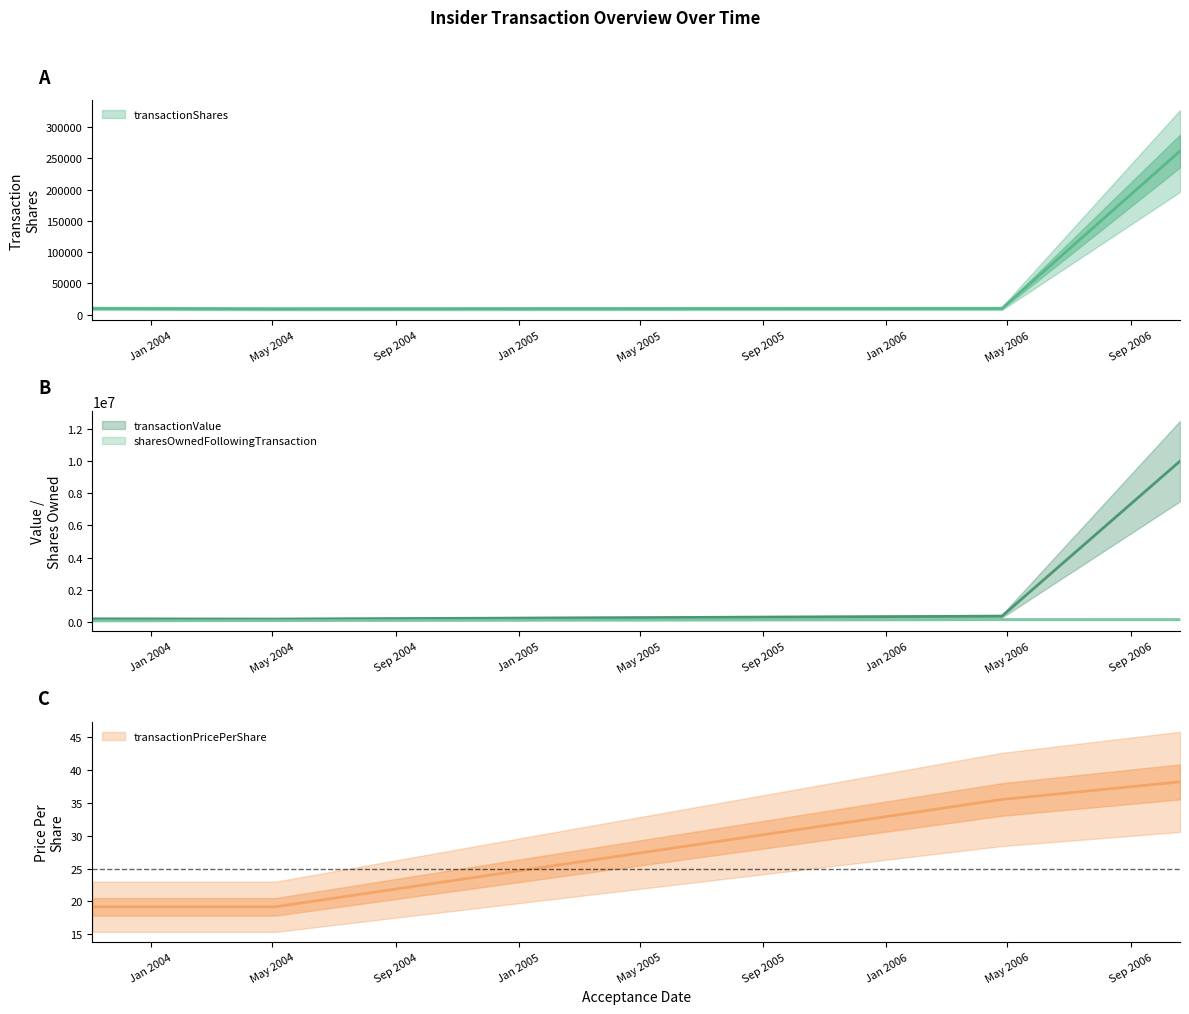

Reading left to right, what are all the values shown in this chart?

transactionShares: 10050.0	9364.0	10000.0	261453.0
transactionValue: 192625.0	179477.0	355440.0	9995348.0
sharesOwnedFollowingTransaction: 66725.0	84784.0	146488.0	148437.0
transactionPricePerShare: 19.2	19.2	35.5	38.2